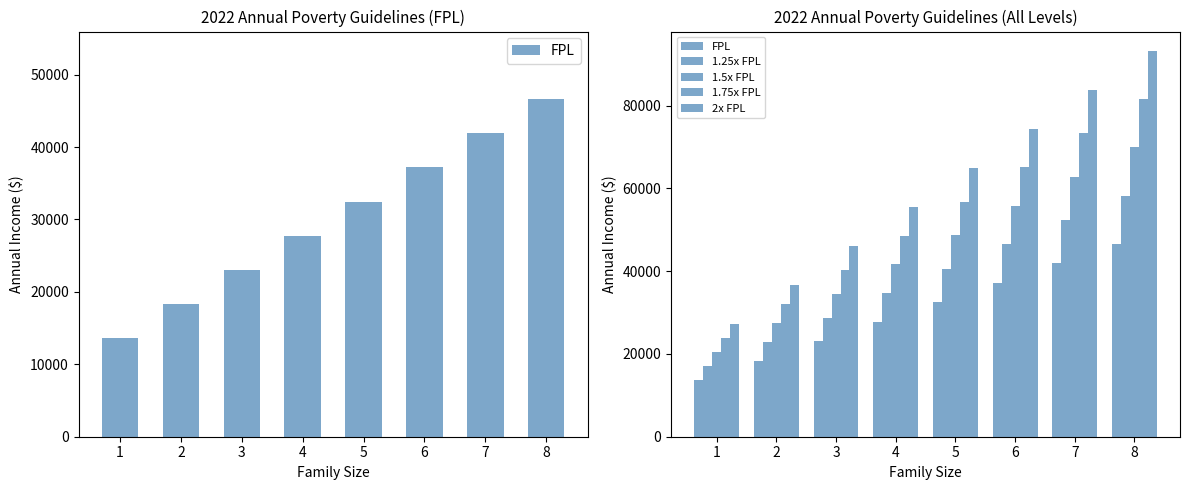

What is the difference between the maximum and minimum values in the 1.25x FPL series?

41300